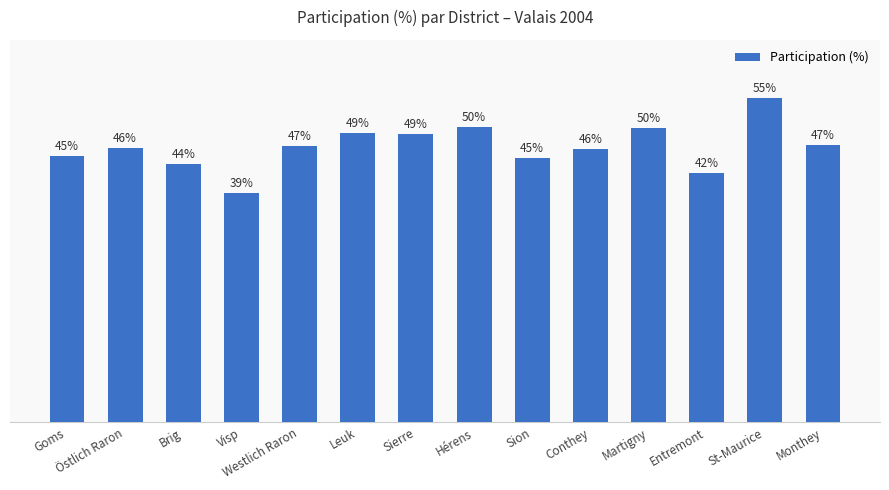

At which label does the data first exceed 46?

Östlich Raron